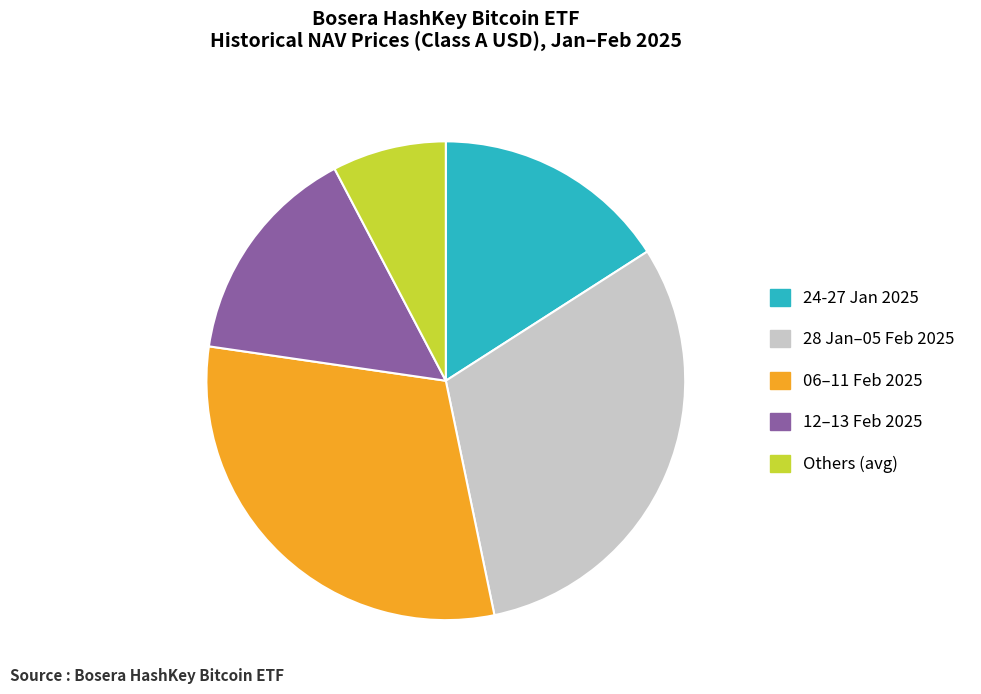

Between Others (avg) and 06–11 Feb 2025, which is larger?

06–11 Feb 2025